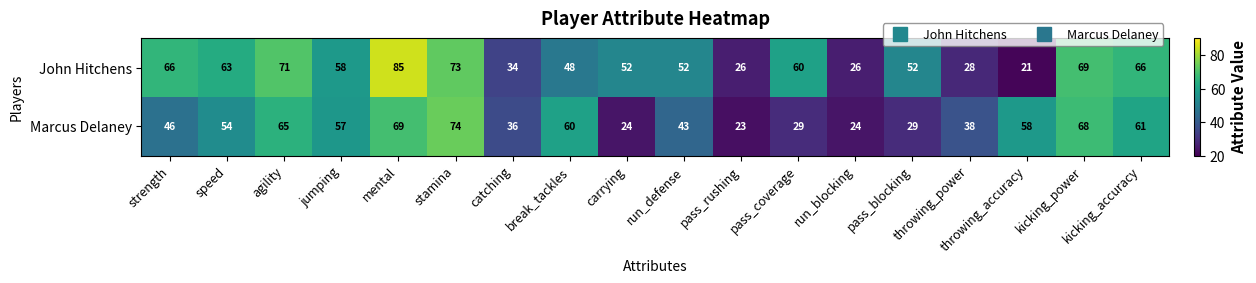

What is the difference between the maximum and minimum values in the Marcus Delaney series?

51